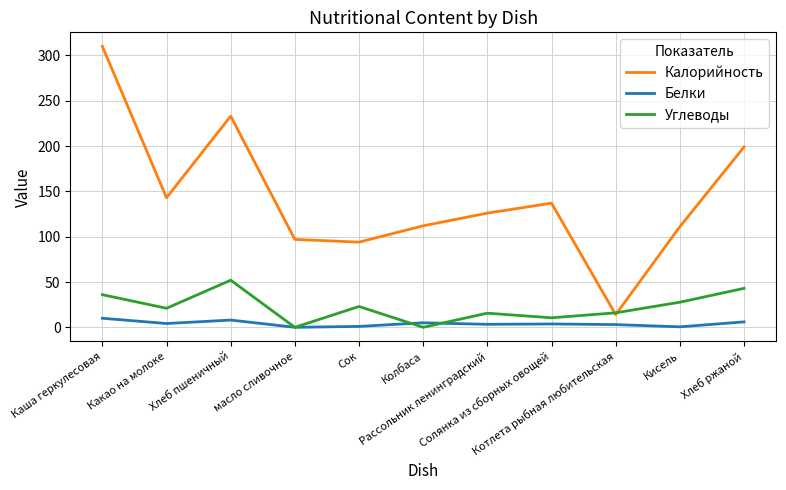

At which label is Углеводы closest to 26?

Кисель